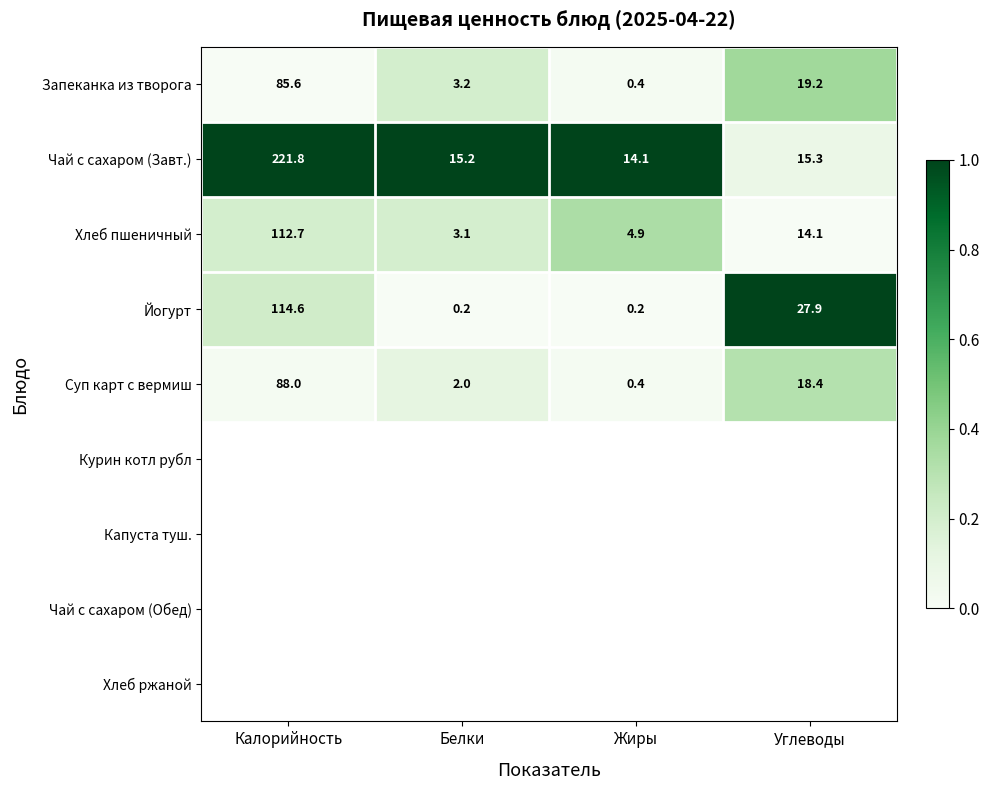

Which category has the highest value across all series?

Калорийность